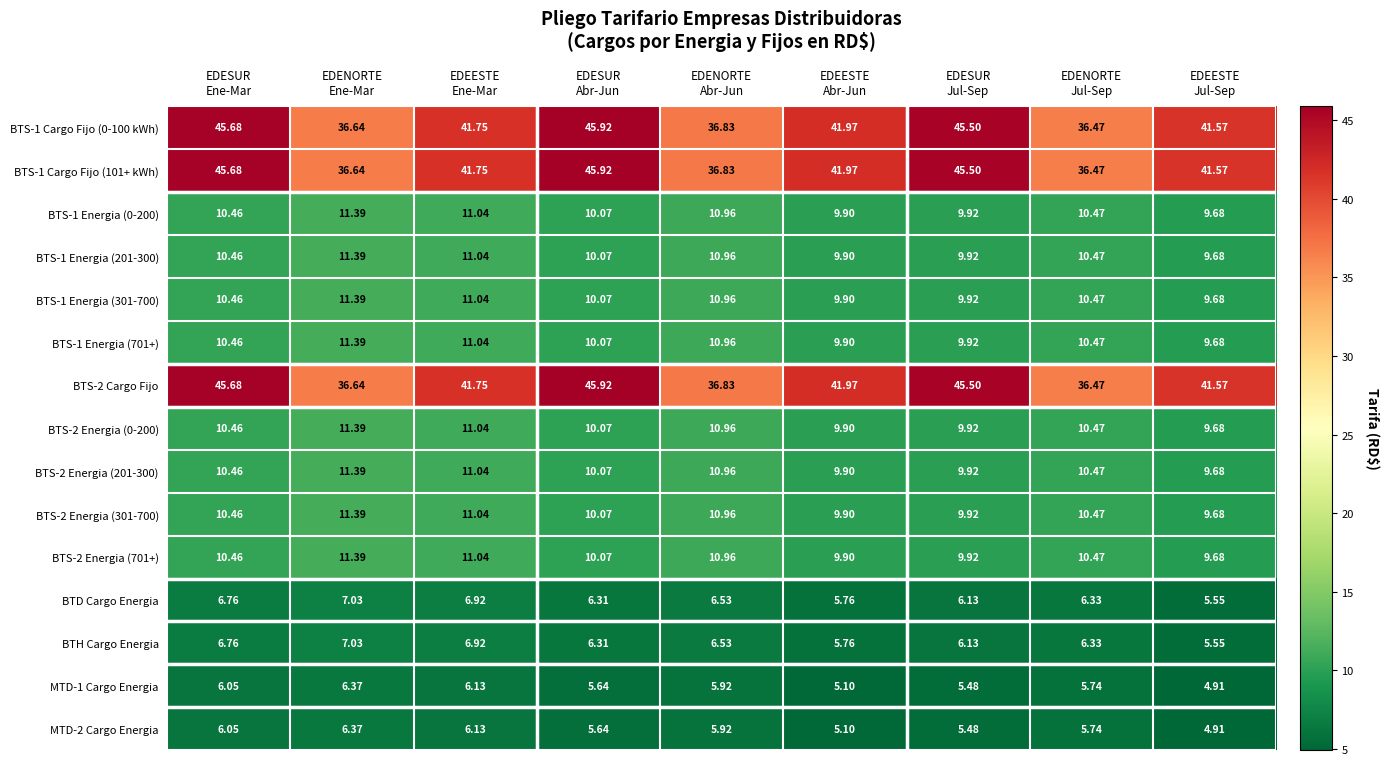

What is the total value across all series at EDESUR
Ene-Mar?

246.3